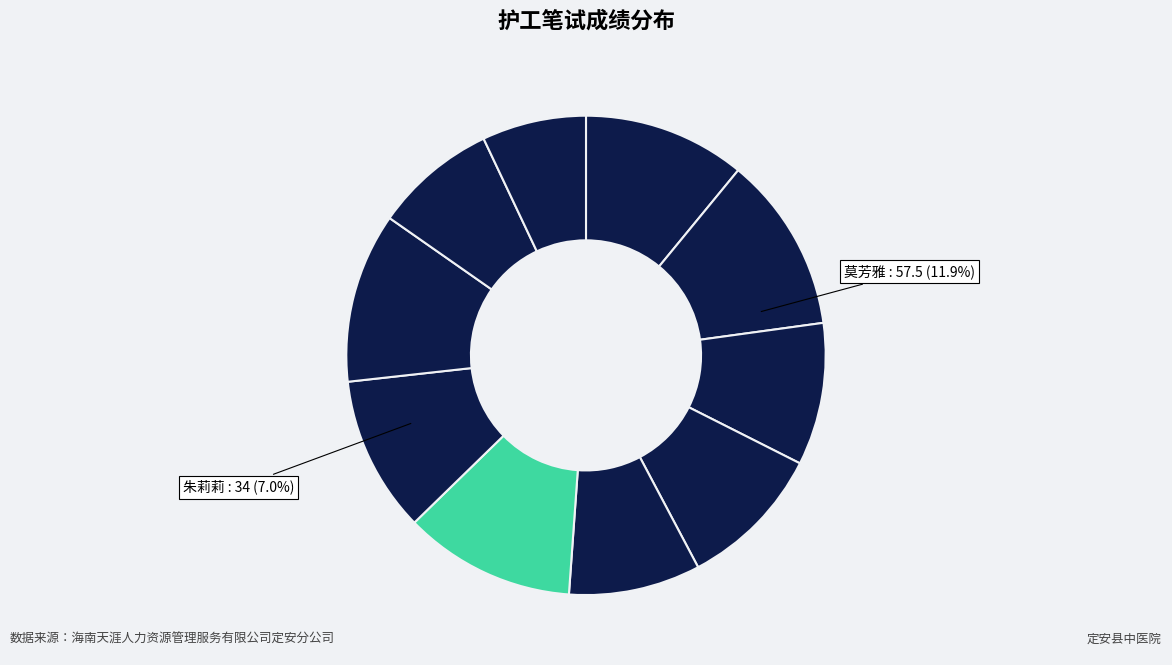

What is the smallest slice in the pie chart?

朱莉莉